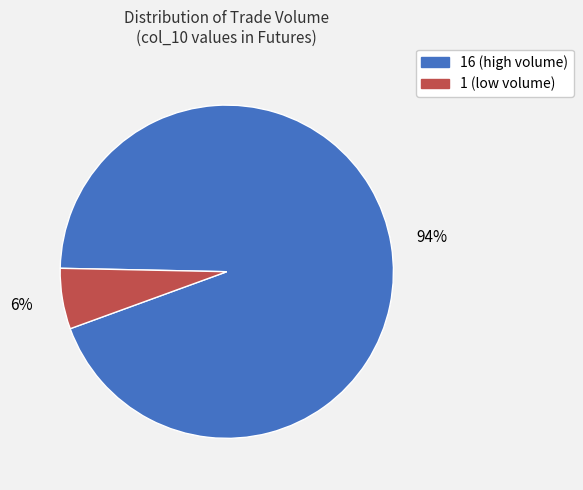

Is there a majority slice in this chart?

Yes